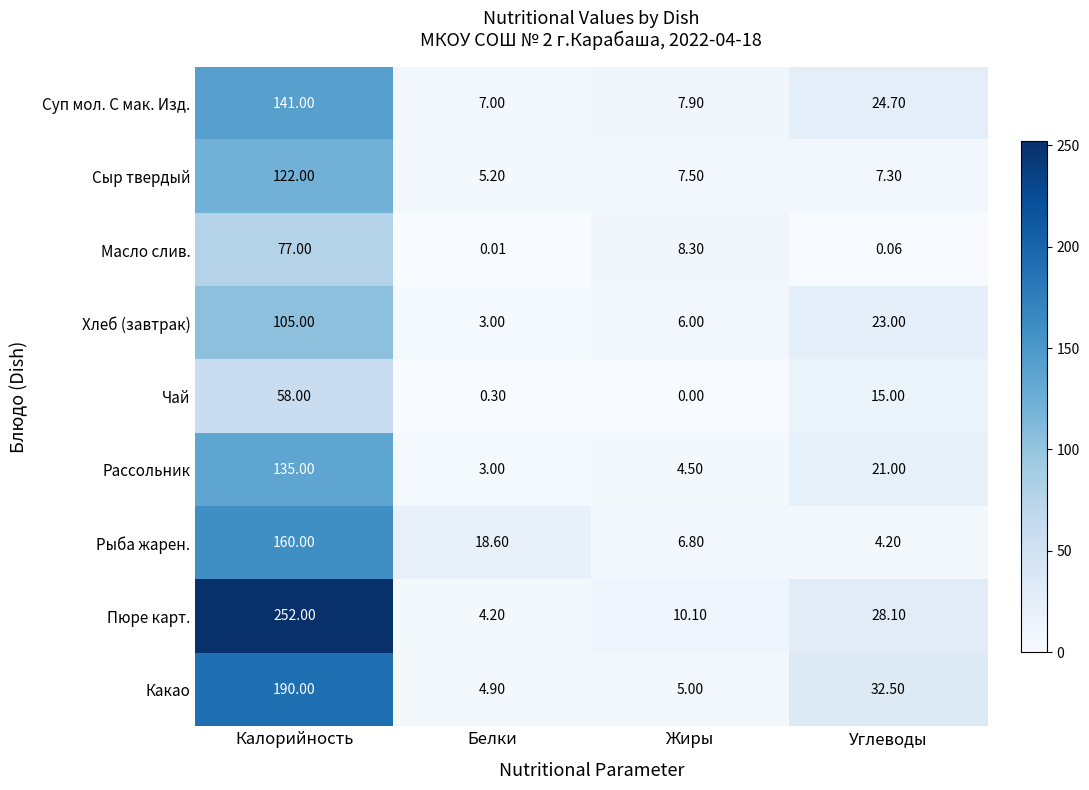

At which label does Хлеб (завтрак) reach its minimum?

Белки